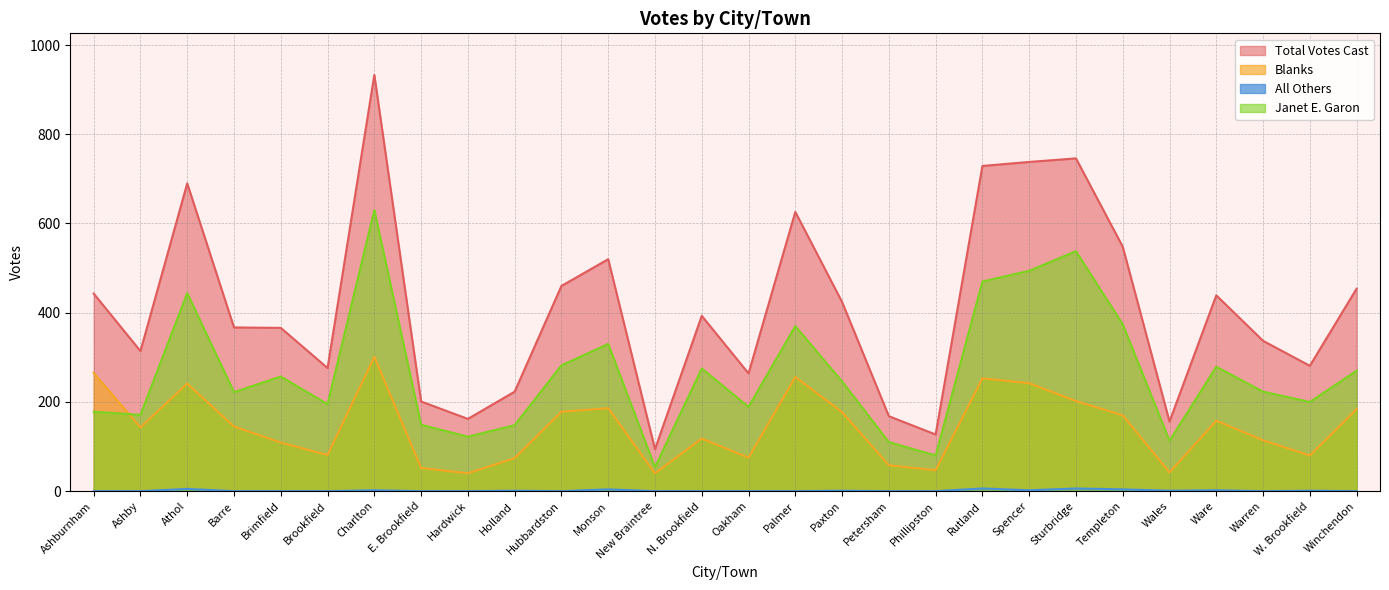

What is the label of the 13th point from the left?

New Braintree